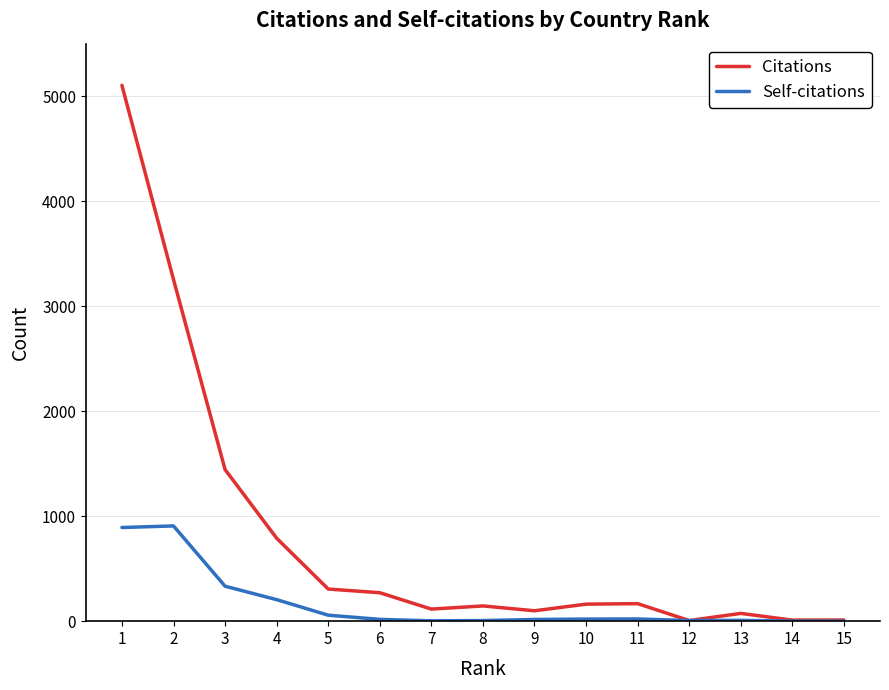

At which category is the sum across all series the highest?

1